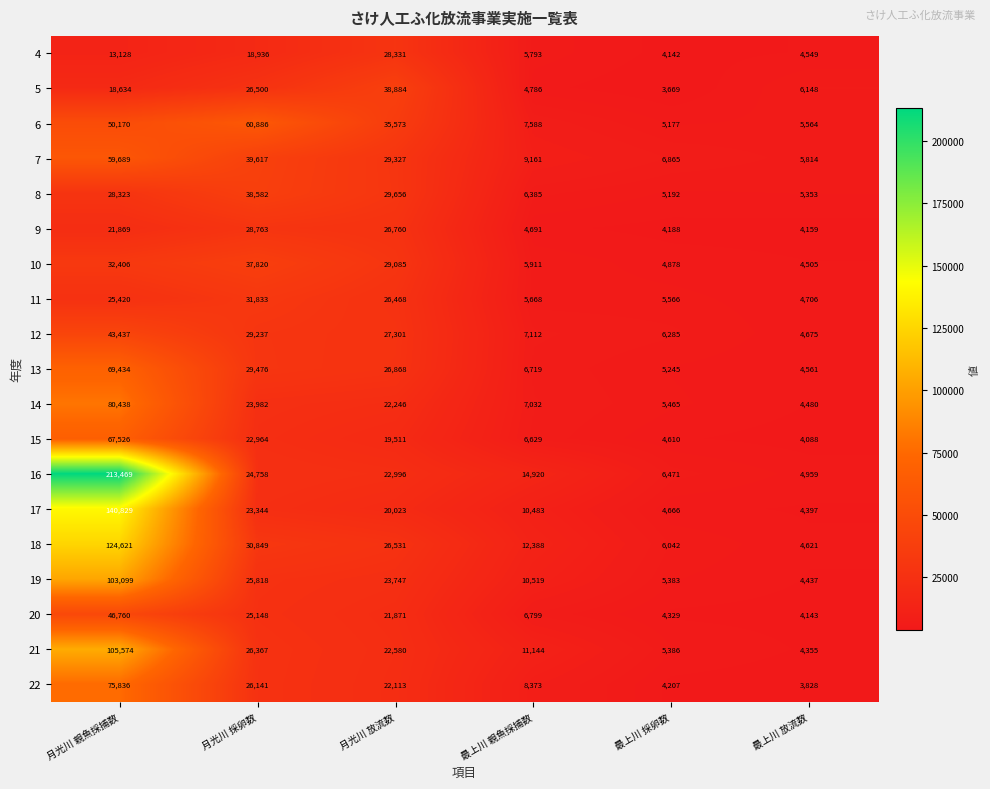

Which series has the largest total across all categories?

16